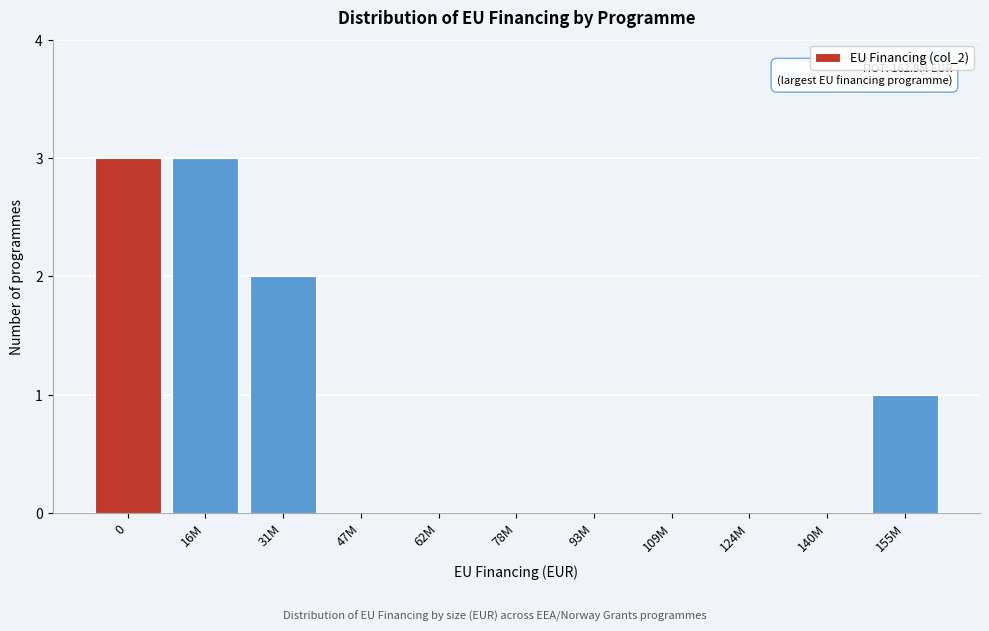

Reading right to left, extract all data points from this chart.

155M=1	140M=0	124M=0	109M=0	93M=0	78M=0	62M=0	47M=0	31M=2	16M=3	0=3